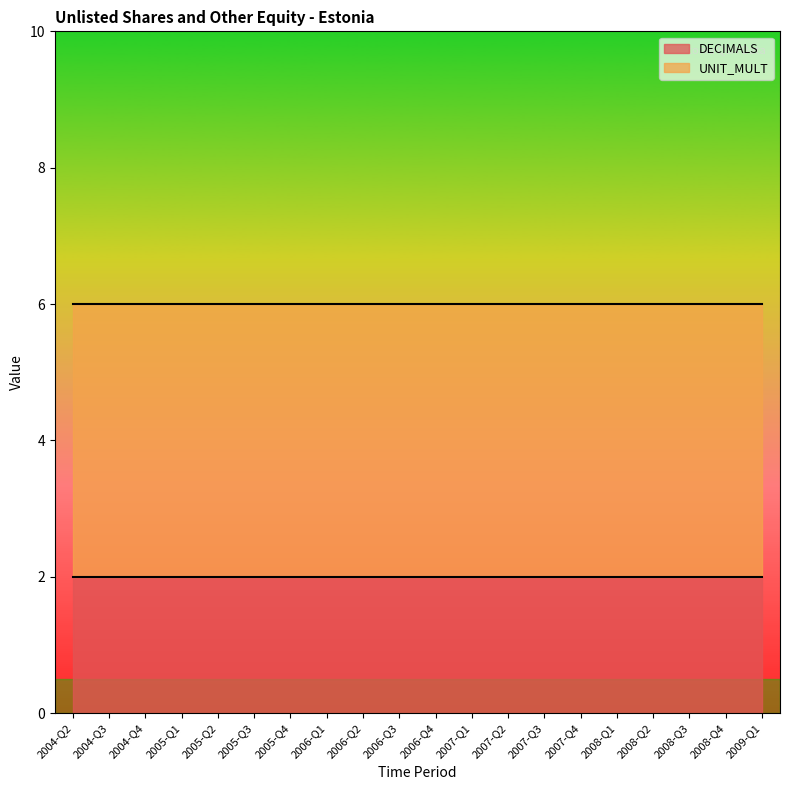

What is the total value across all series at 2007-Q1?

6